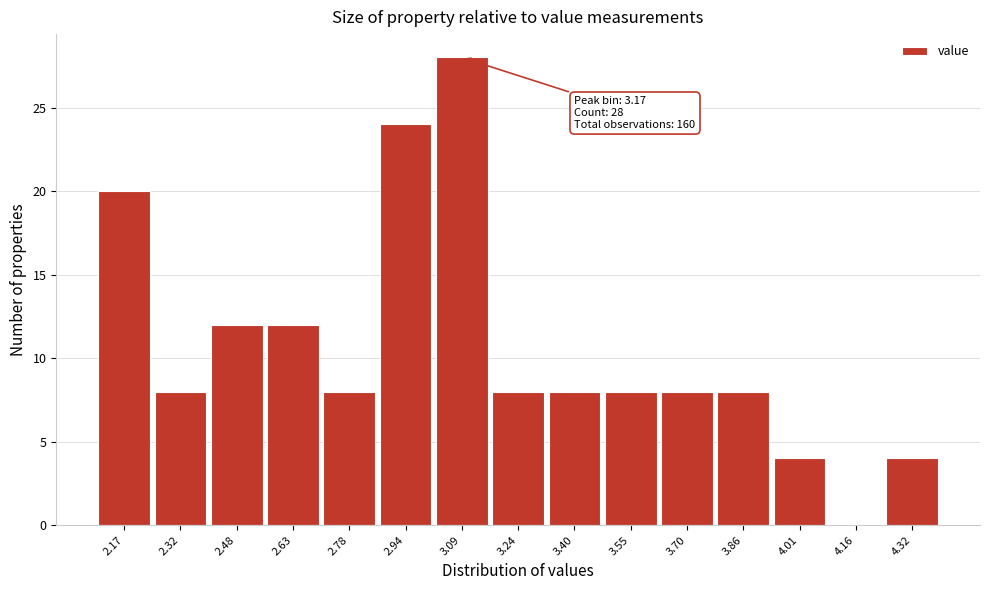

Reading right to left, extract all data points from this chart.

4.32=4	4.16=0	4.01=4	3.86=8	3.70=8	3.55=8	3.40=8	3.24=8	3.09=28	2.94=24	2.78=8	2.63=12	2.48=12	2.32=8	2.17=20